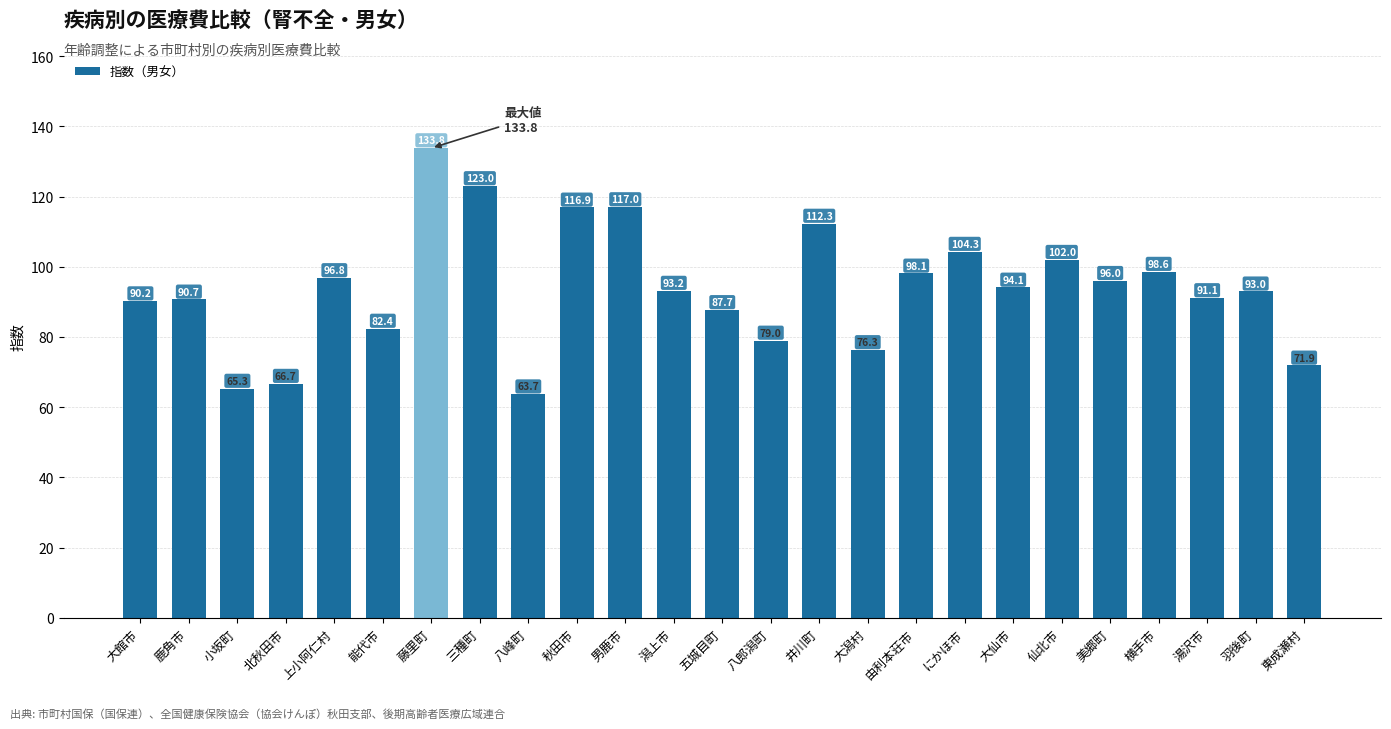

What is the label of the 10th bar from the left?

秋田市